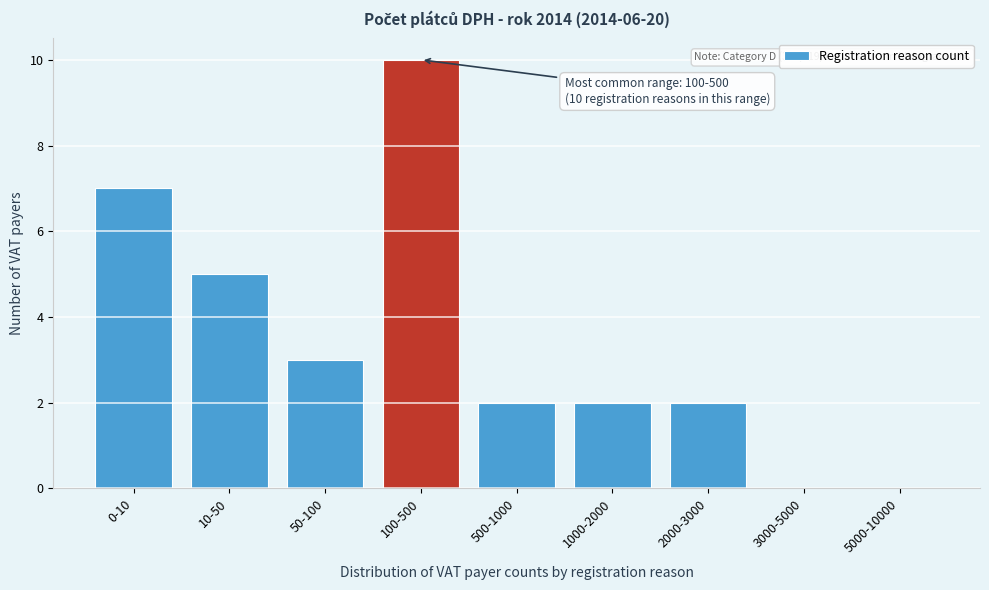

Reading right to left, transcribe all the data shown in this chart.

5000-10000=0	3000-5000=0	2000-3000=2	1000-2000=2	500-1000=2	100-500=10	50-100=3	10-50=5	0-10=7